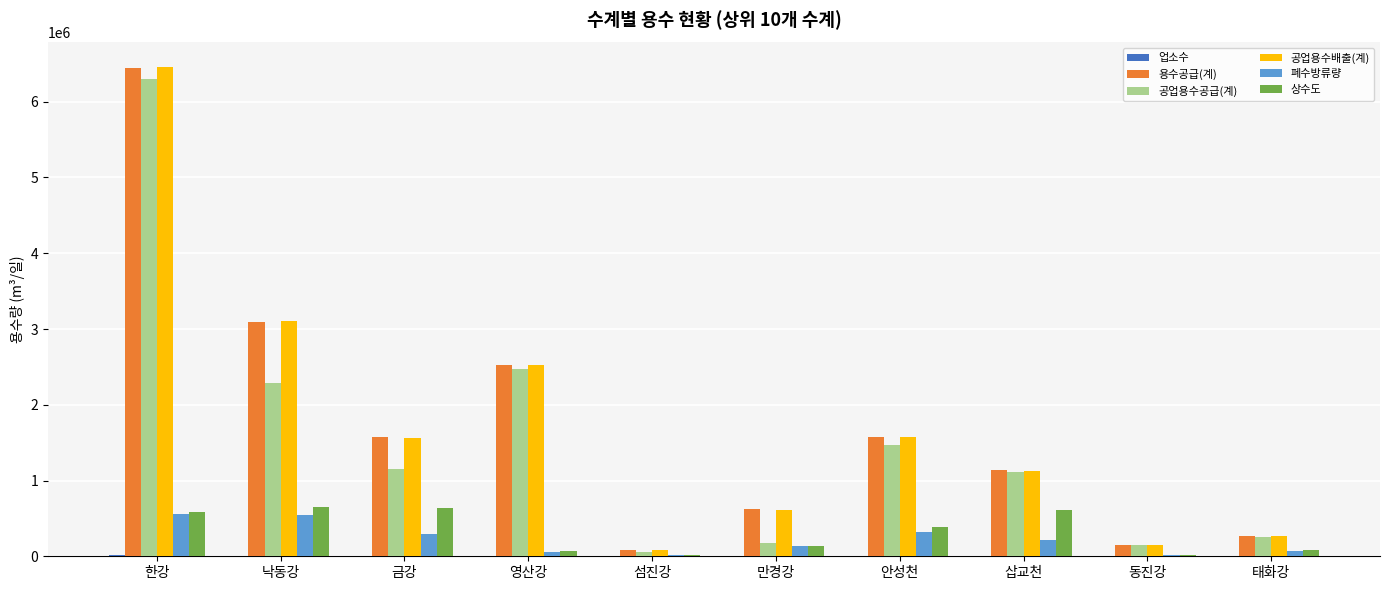

Between 섬진강 and 삽교천, which series saw the biggest shift?

공업용수공급(계)